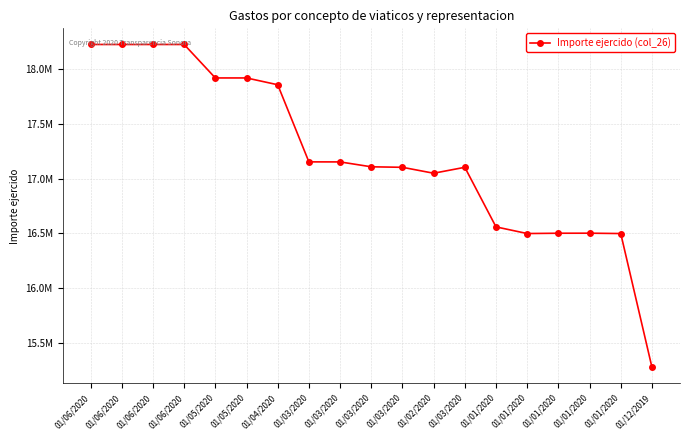

How many series are shown in this chart?

1